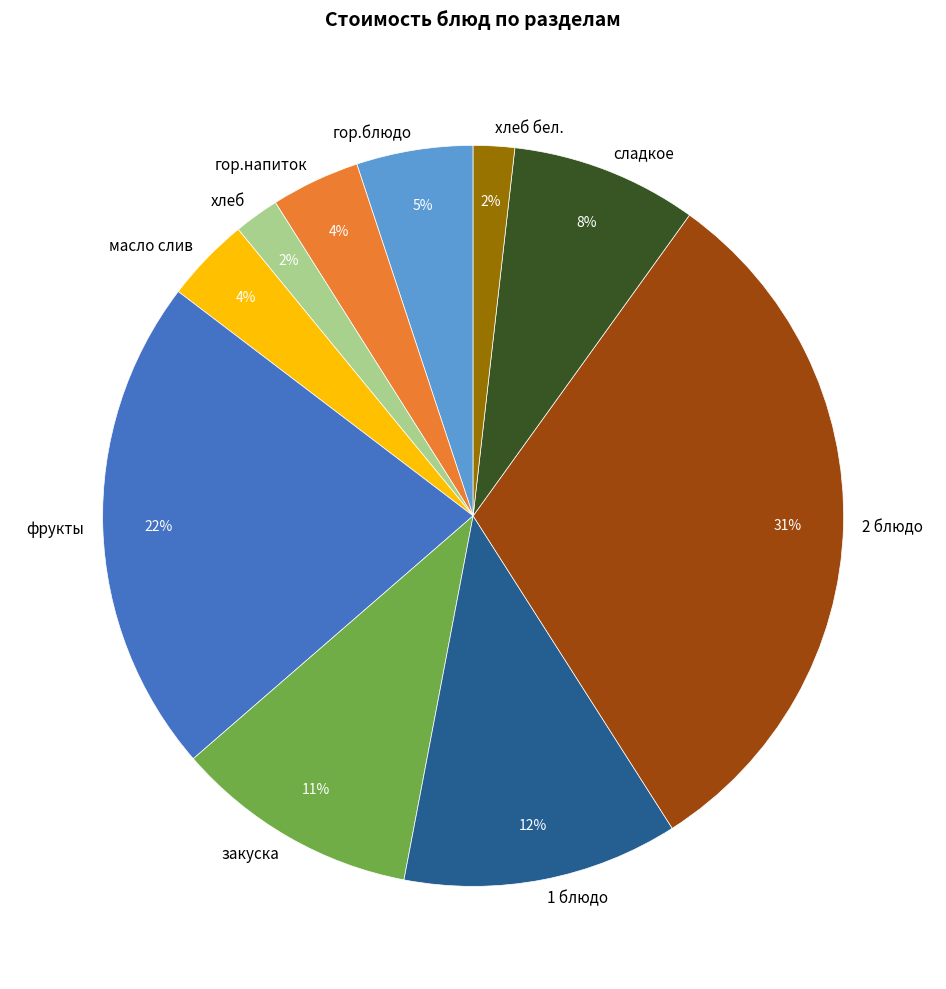

Does any single category account for the majority?

No